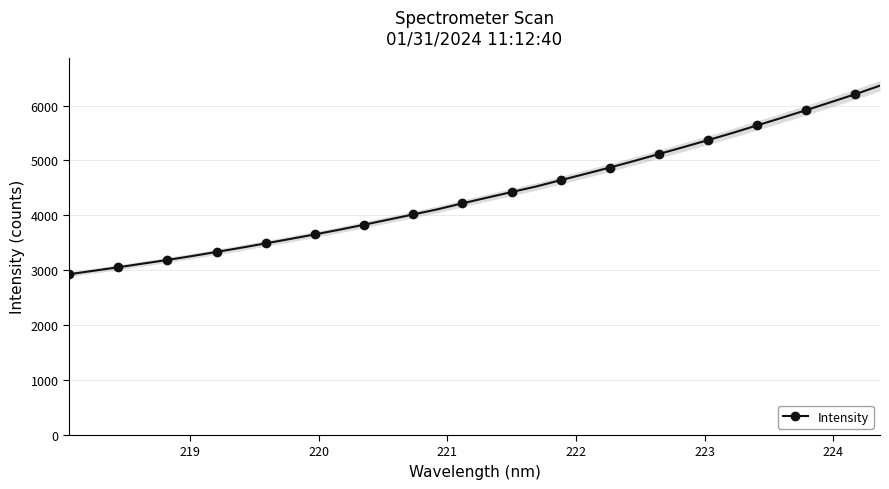

What is the maximum value shown in the chart?

6362.6